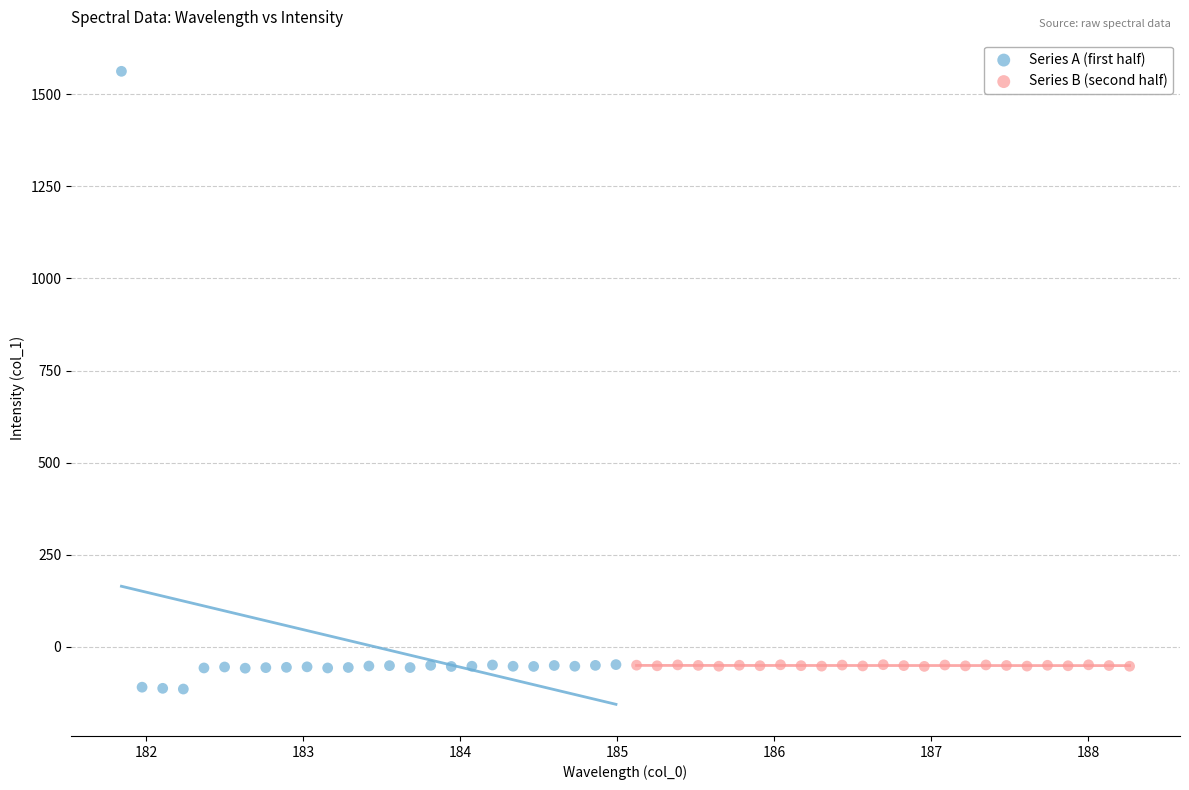

Which series has the widest spread of Y values?

Series A (first half)